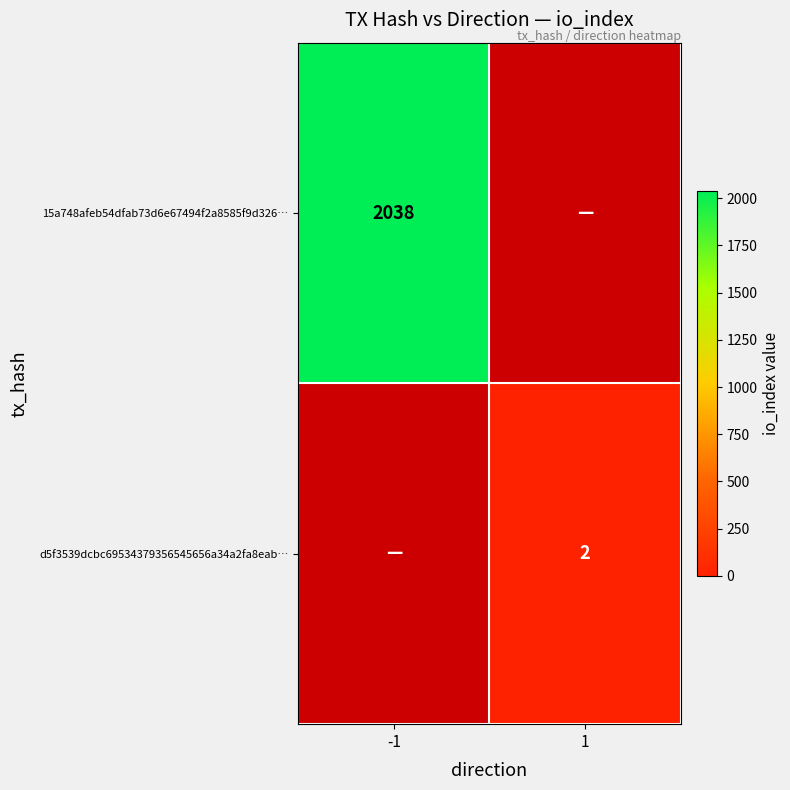

The value of 15a748afeb54dfab73d6e67494f2a8585f9d326… at -1 is 2038. True or false?

True